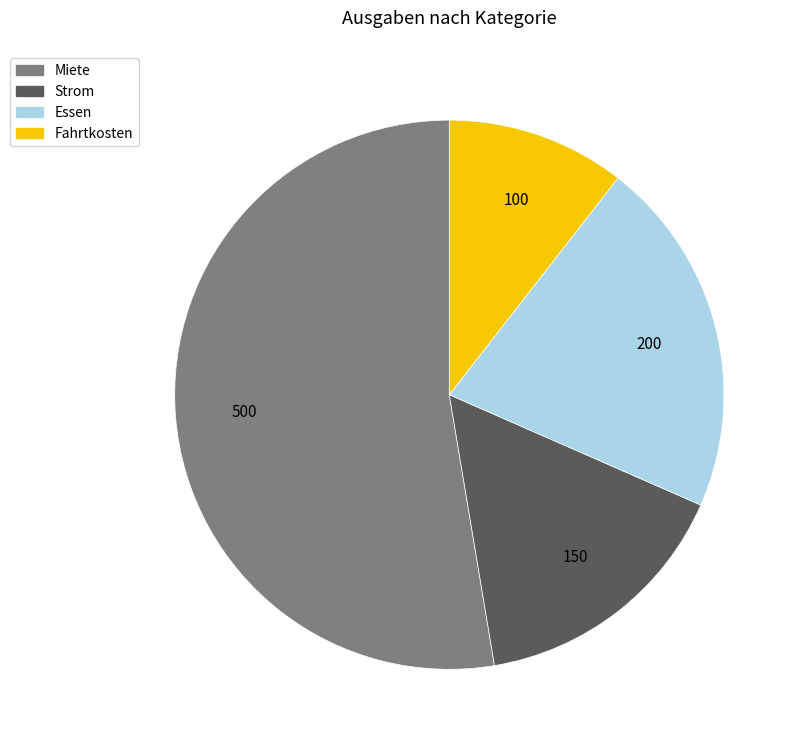

Combined, do Strom and Miete account for over 50%?

Yes